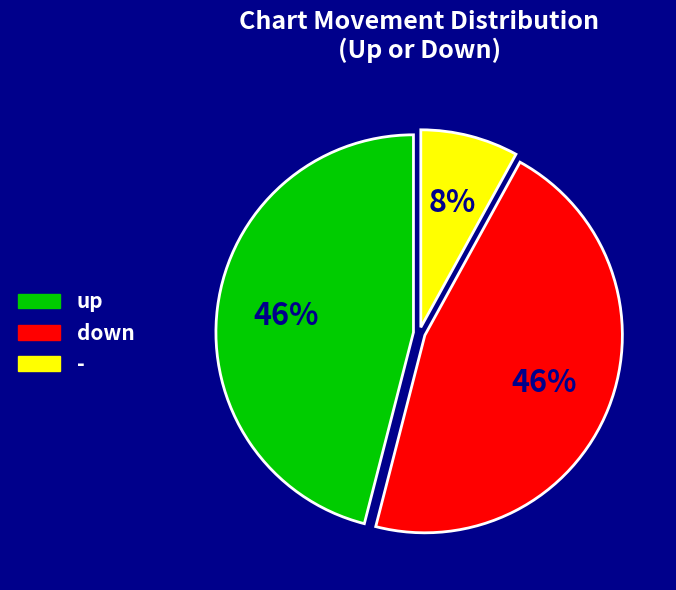

To the nearest percent, what portion does up represent?

46%